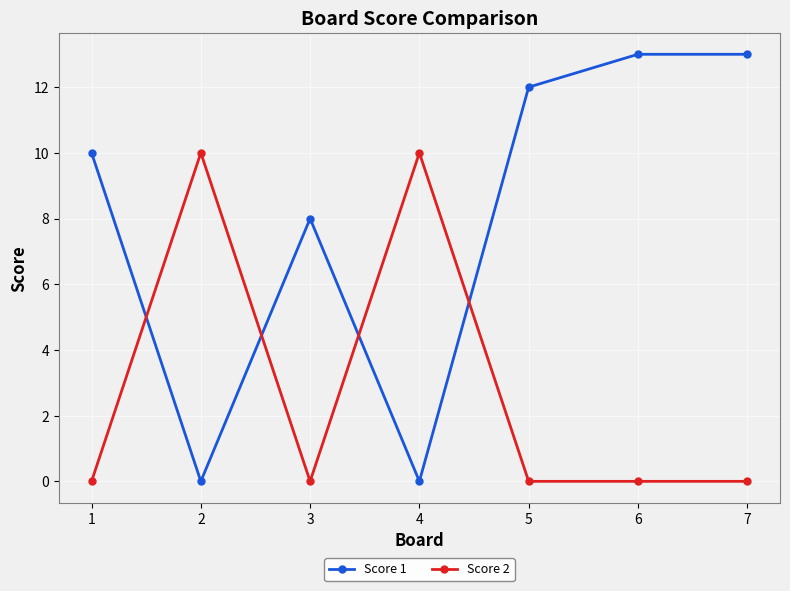

Is it true that Score 1 equals 0 at 4?

True